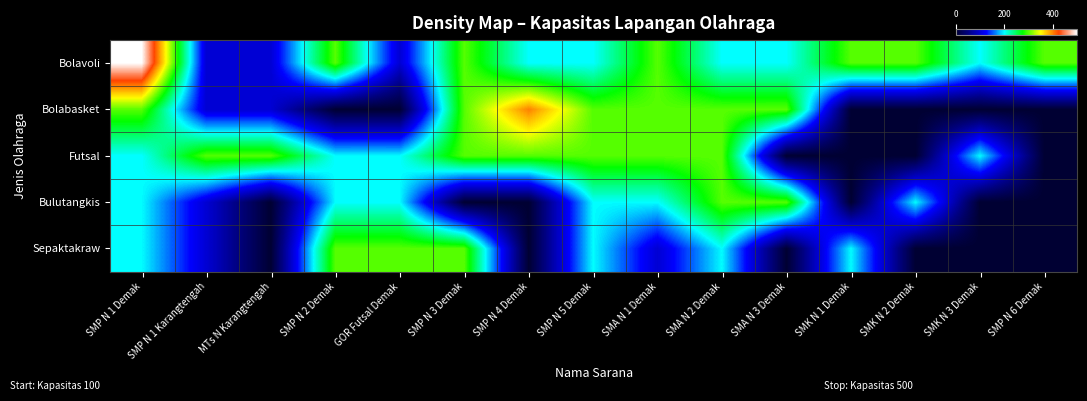

What is the spread (max minus min) of values at SMP N 1 Demak?

300